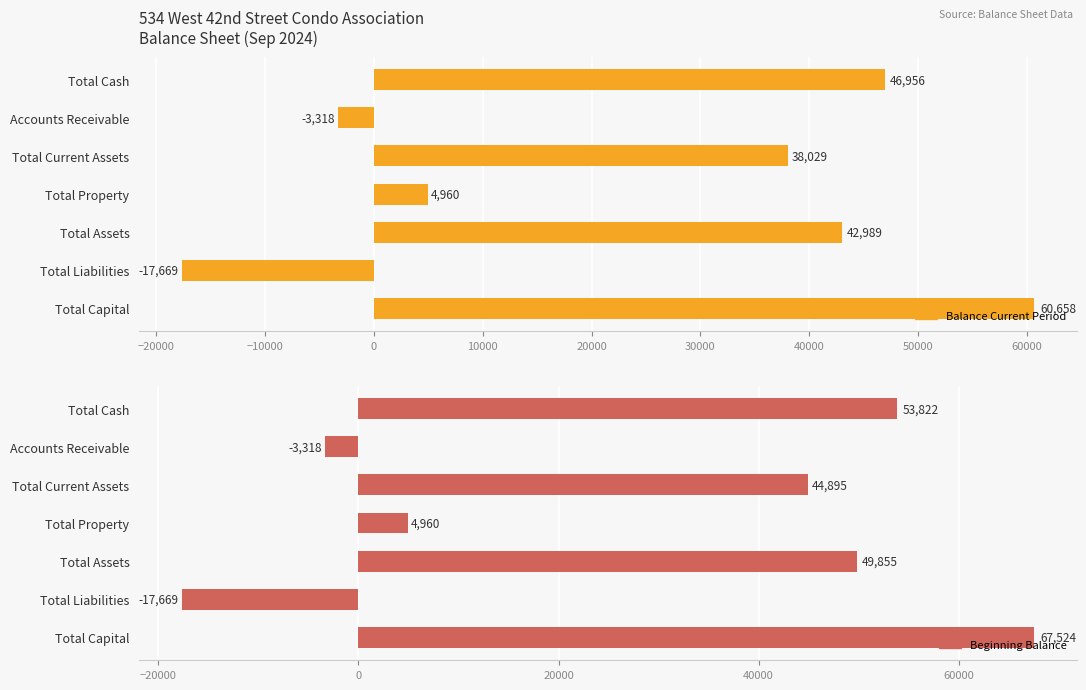

What is the minimum value for Beginning Balance?

-17668.7